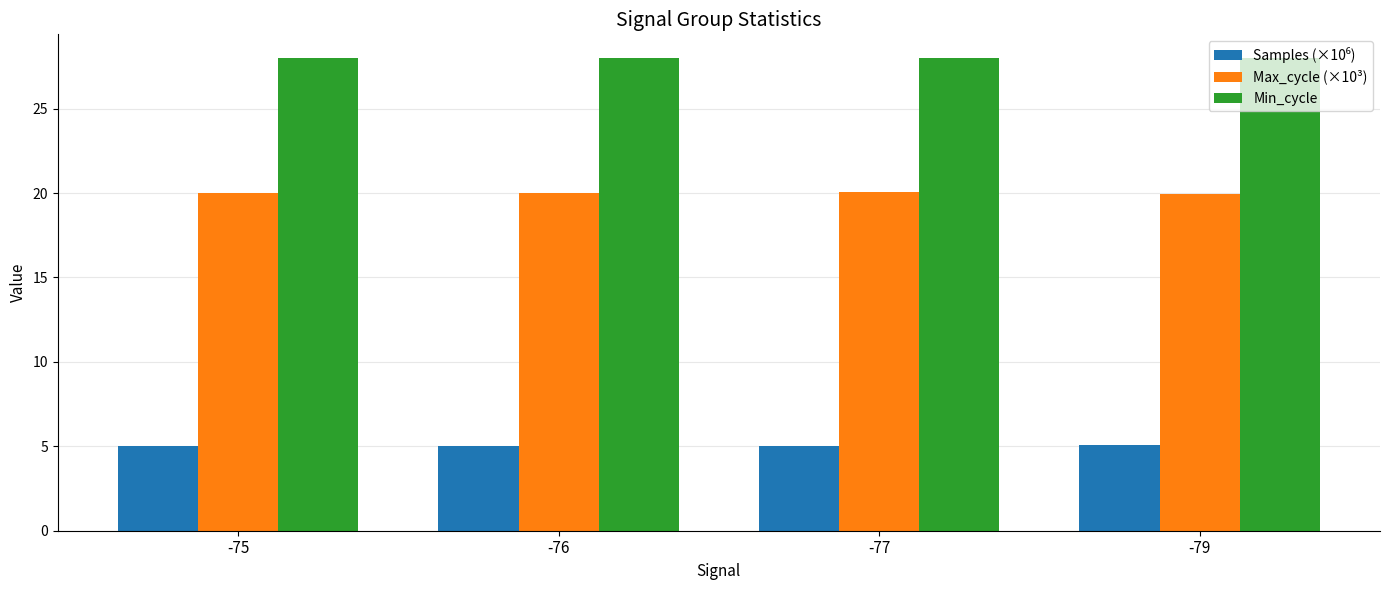

True or false: Max_cycle (×10³) has a value of 11.5 at -75.

False